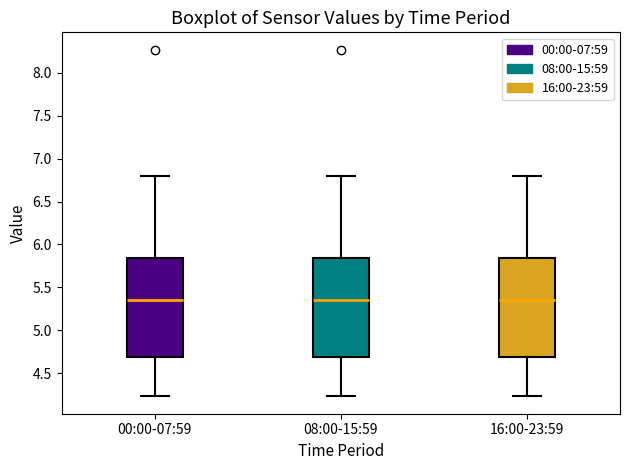

Reading left to right, read every box against the y-axis: the position of its median line, the range the box covers, and the ends of its whiskers. The values are not printed on the chart, so give them approximately, as read against the axis.

00:00-07:59: median 5.35, box 4.70 to 5.85, whiskers 4.25 to 6.80
08:00-15:59: median 5.35, box 4.70 to 5.85, whiskers 4.25 to 6.80
16:00-23:59: median 5.35, box 4.70 to 5.85, whiskers 4.25 to 6.80